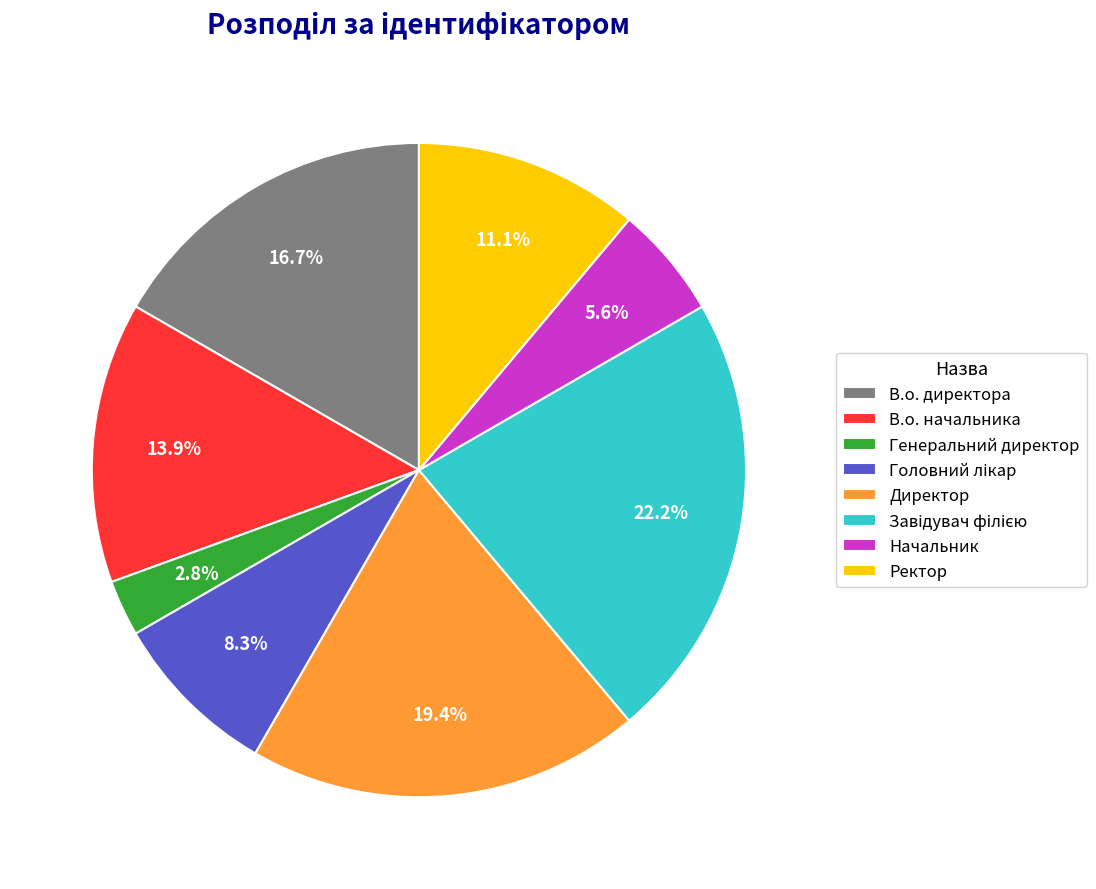

Does any single category account for the majority?

No